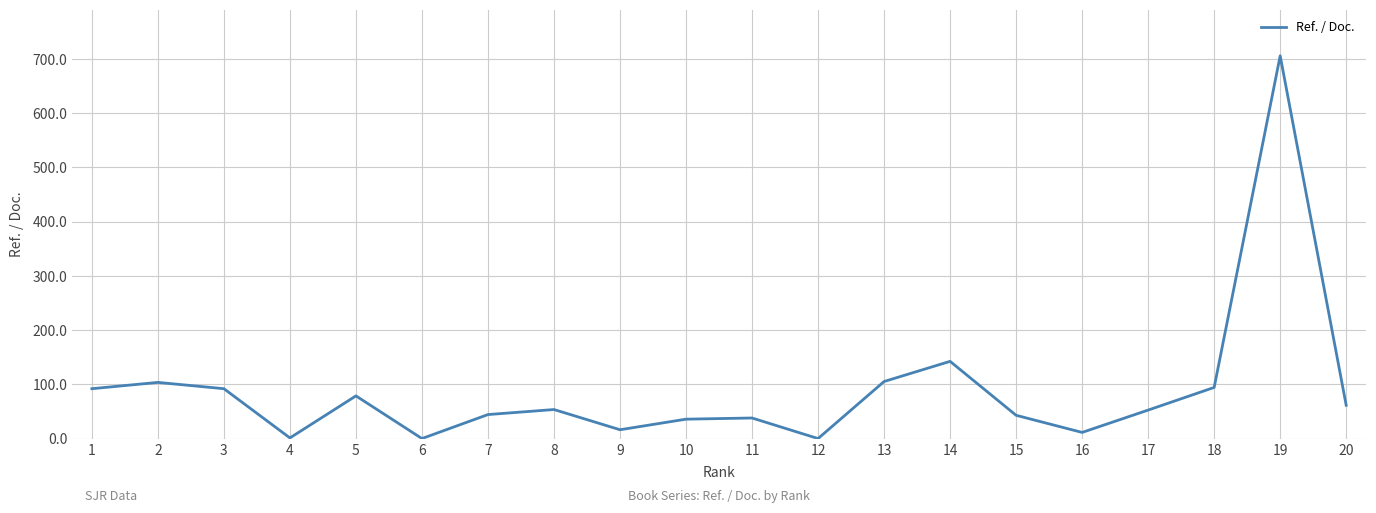

What is the approximate value at 14?

142.4